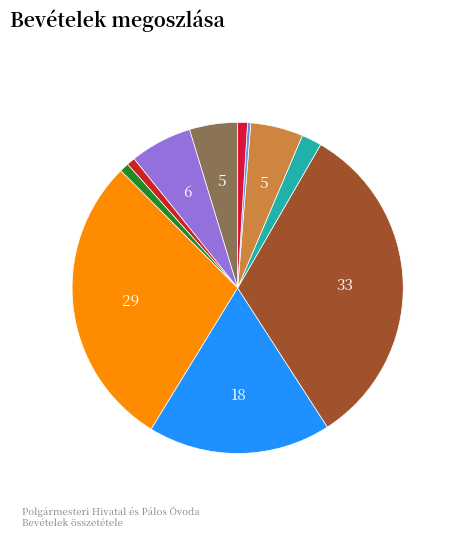

How many slices are in this pie chart?

11